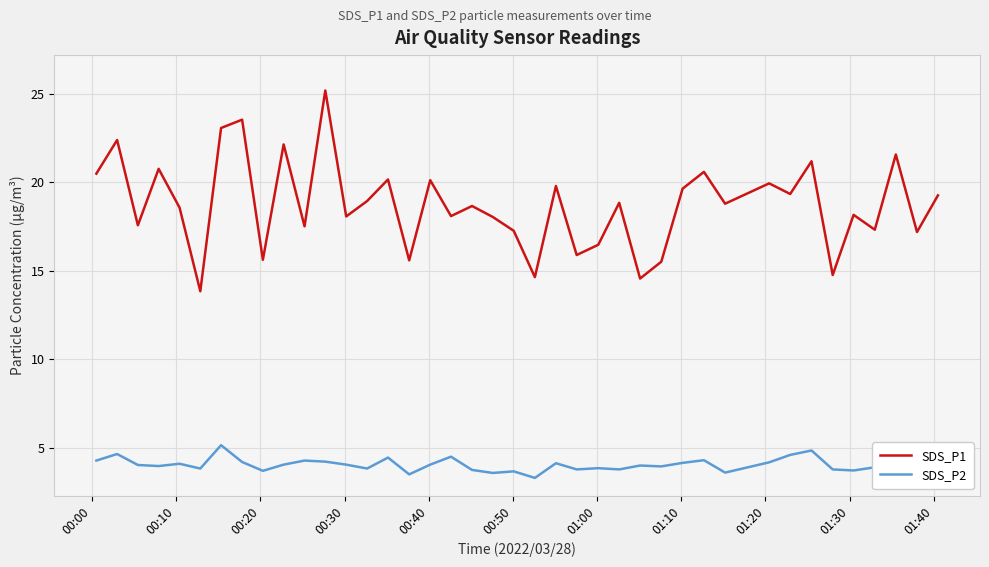

Rank the series by their maximum value, from lowest to highest.

SDS_P2, SDS_P1